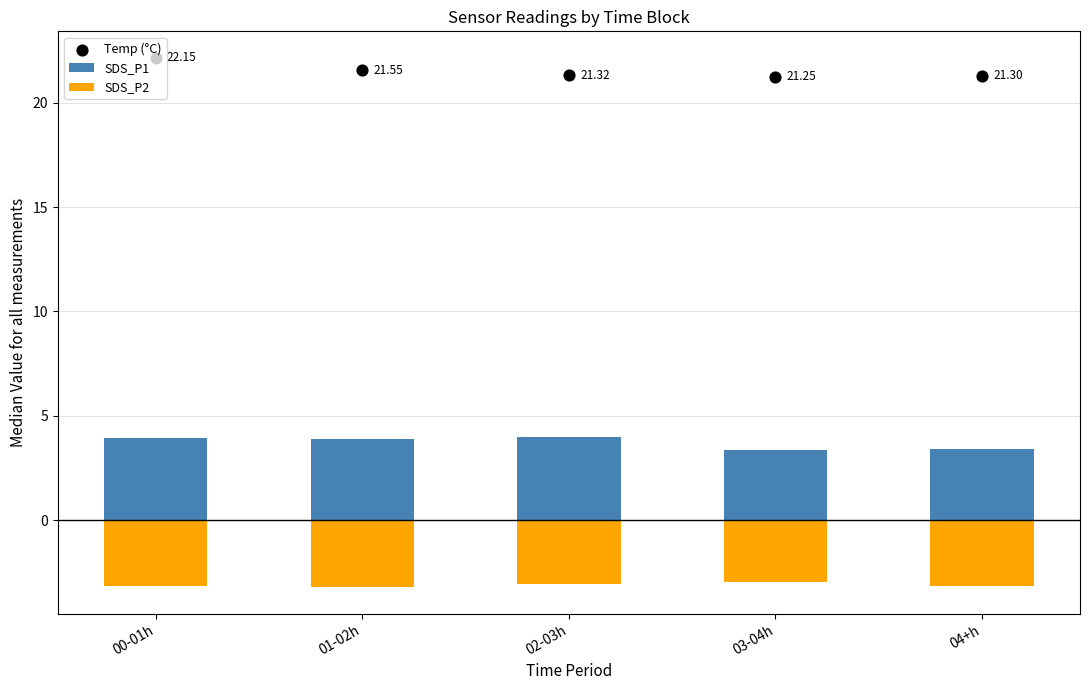

At how many categories does at least one series exceed 7?

5